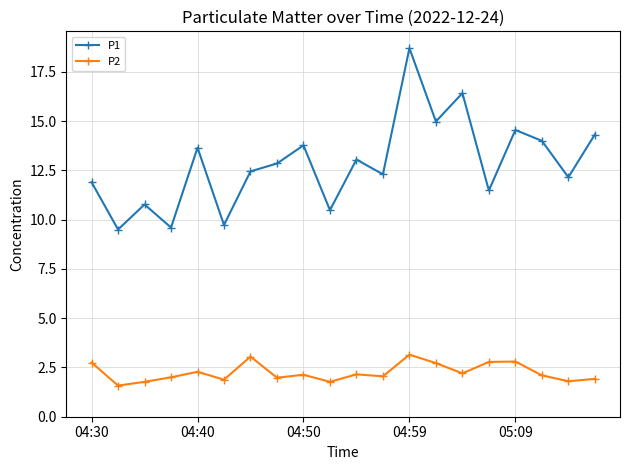

What is the average value of the P1 series?

12.8